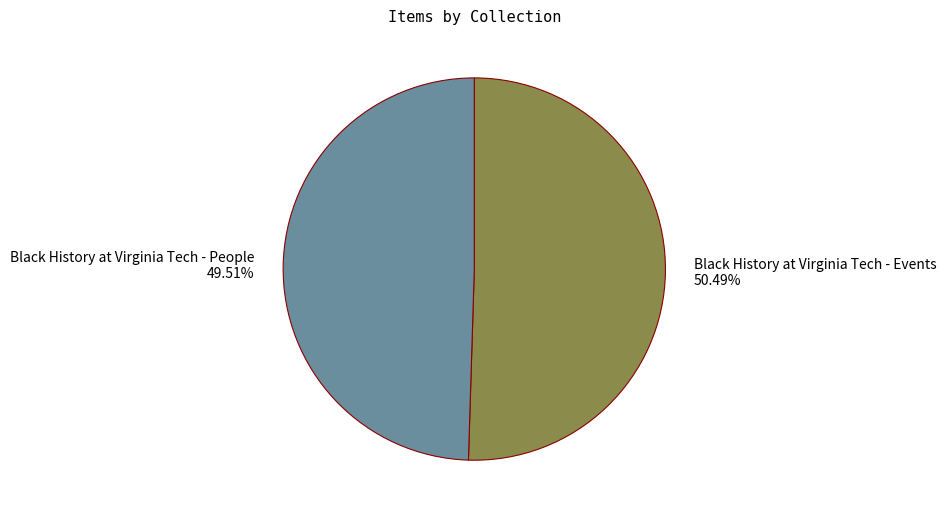

Count the number of slices in the pie.

2